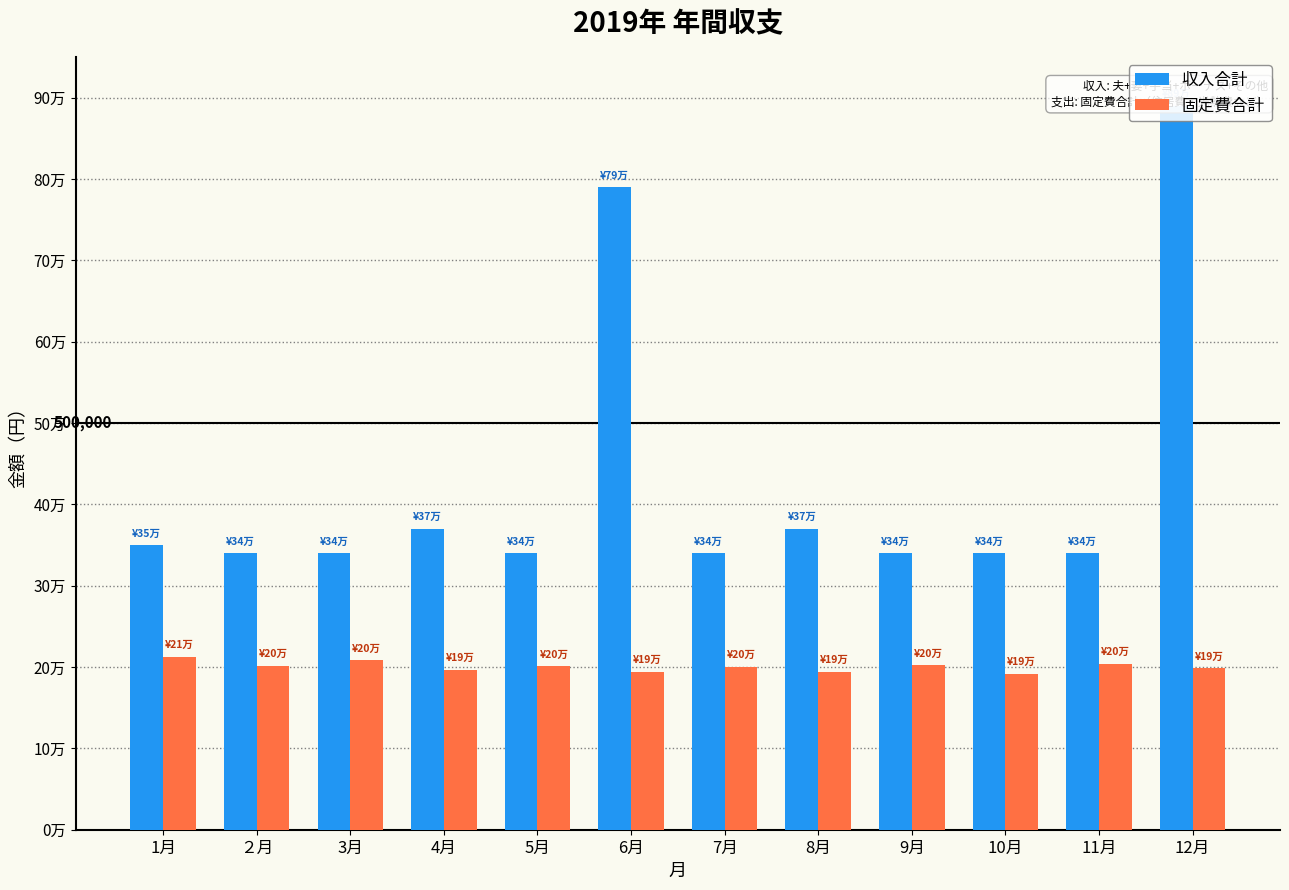

What is the sum of all 収入合計 values?

5150000